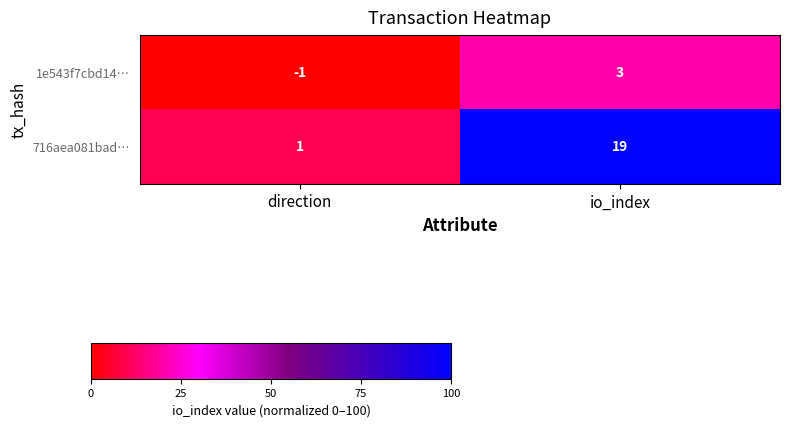

What is the difference between the 1e543f7cbd14… values at io_index and direction?

4